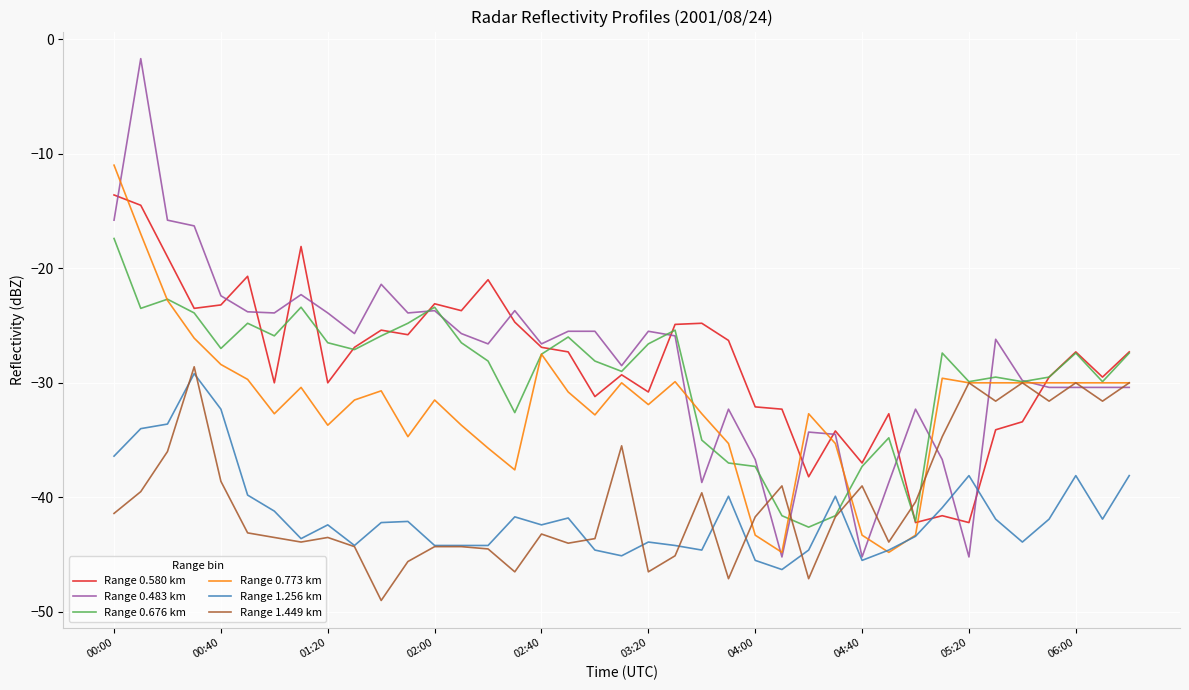

What is the sum of all Range 0.773 km values?

-1245.2